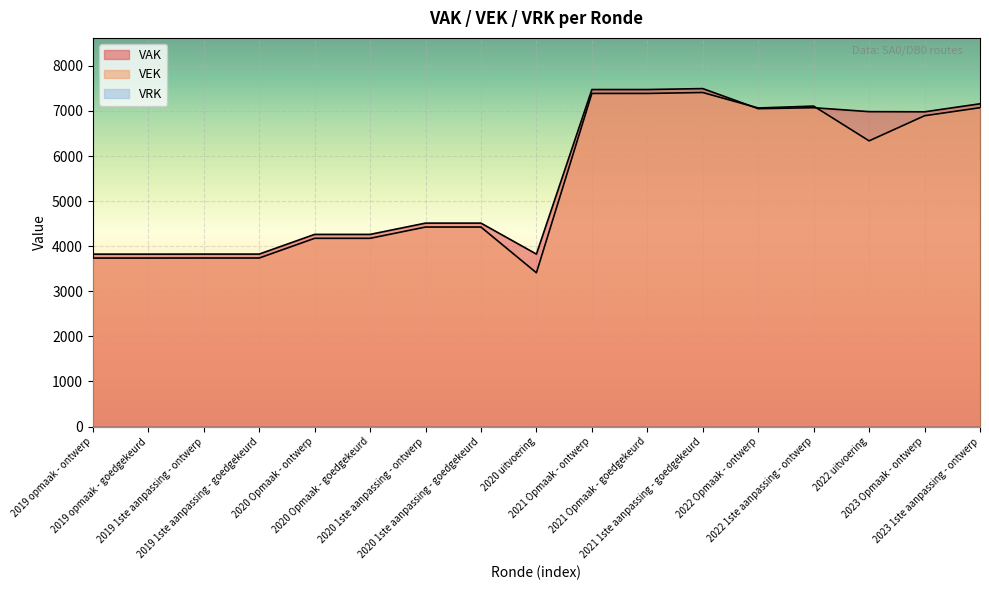

In VAK, how many points are lower than both neighbors (excluding endpoints)?

3